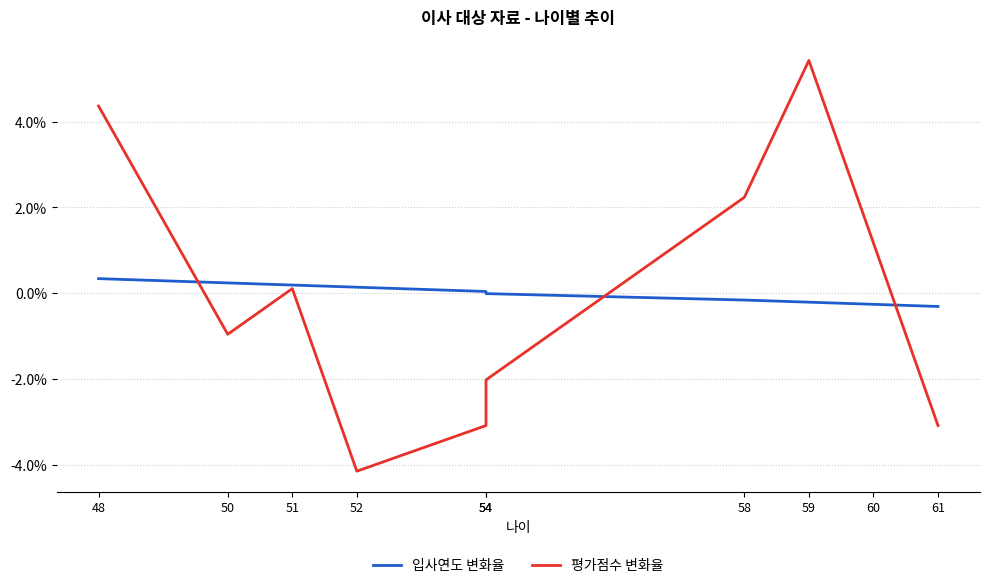

Where is the first local minimum for 평가점수 변화율?

50